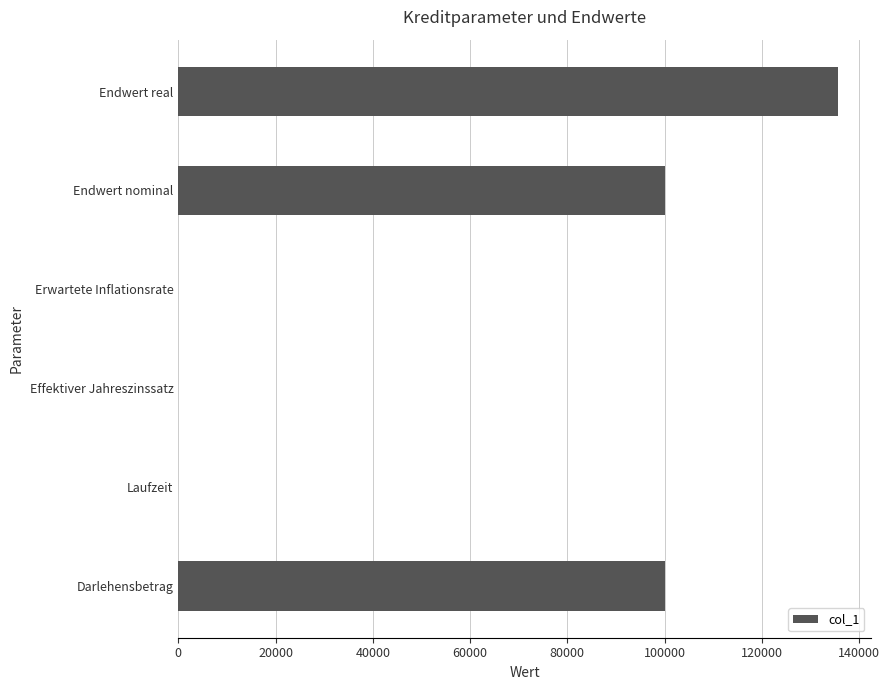

What is the sum of the values at Endwert nominal and Darlehensbetrag?

200000.0